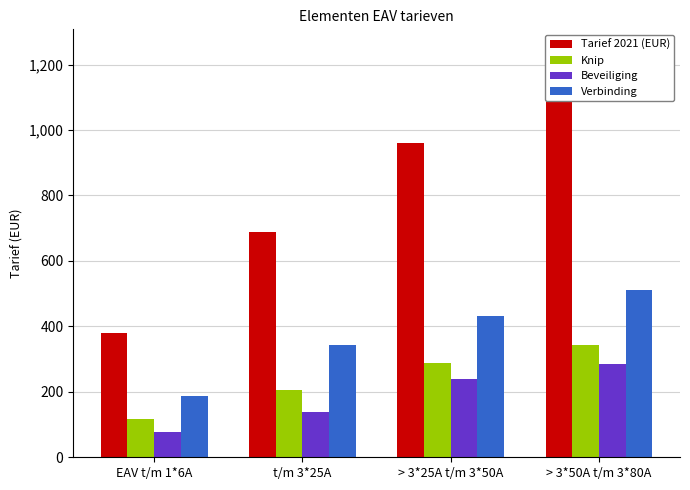

Count the number of data series in this chart.

4